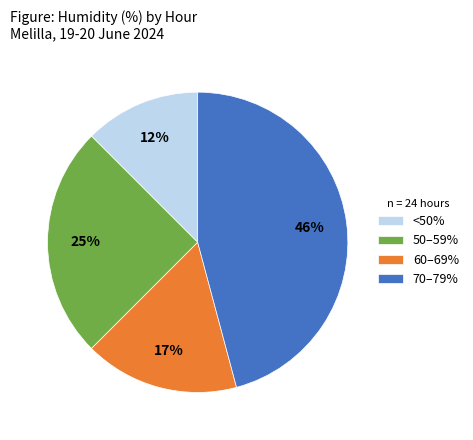

Does any single category account for the majority?

No